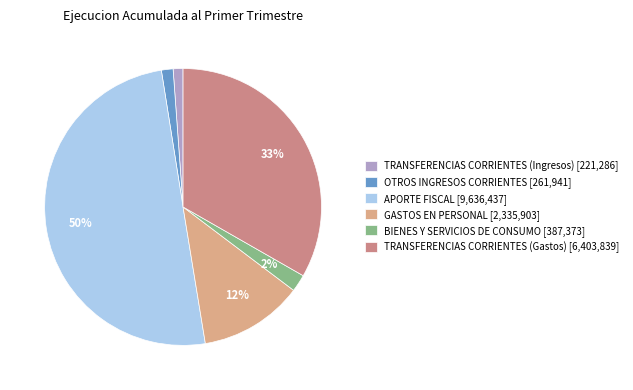

To the nearest percent, what portion does APORTE FISCAL represent?

50%